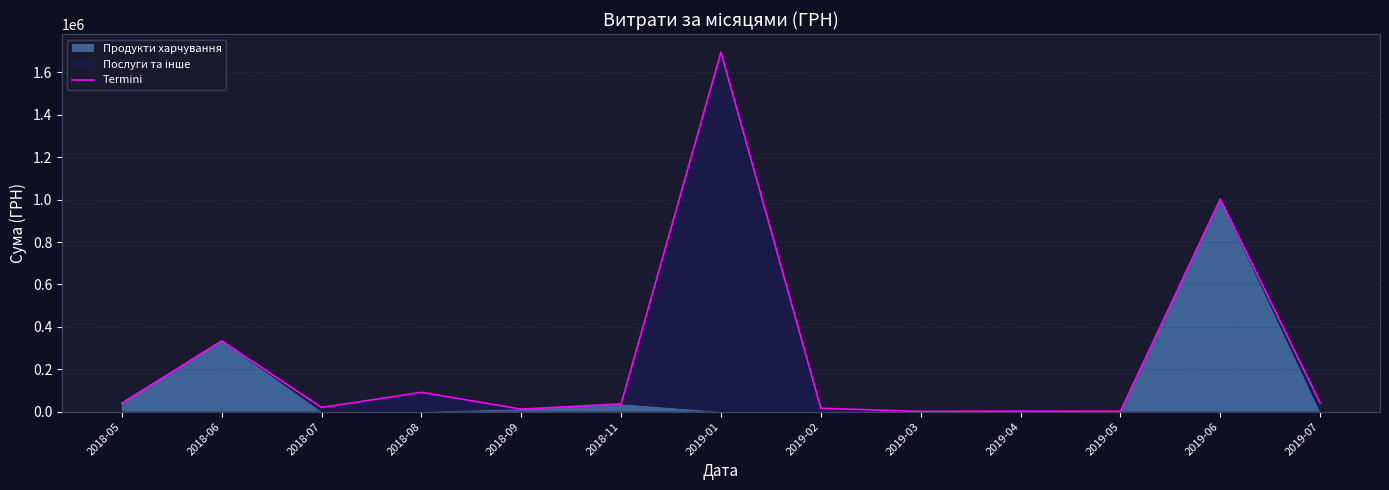

How many interior local valleys (lower than both neighbors) does the data have?

4